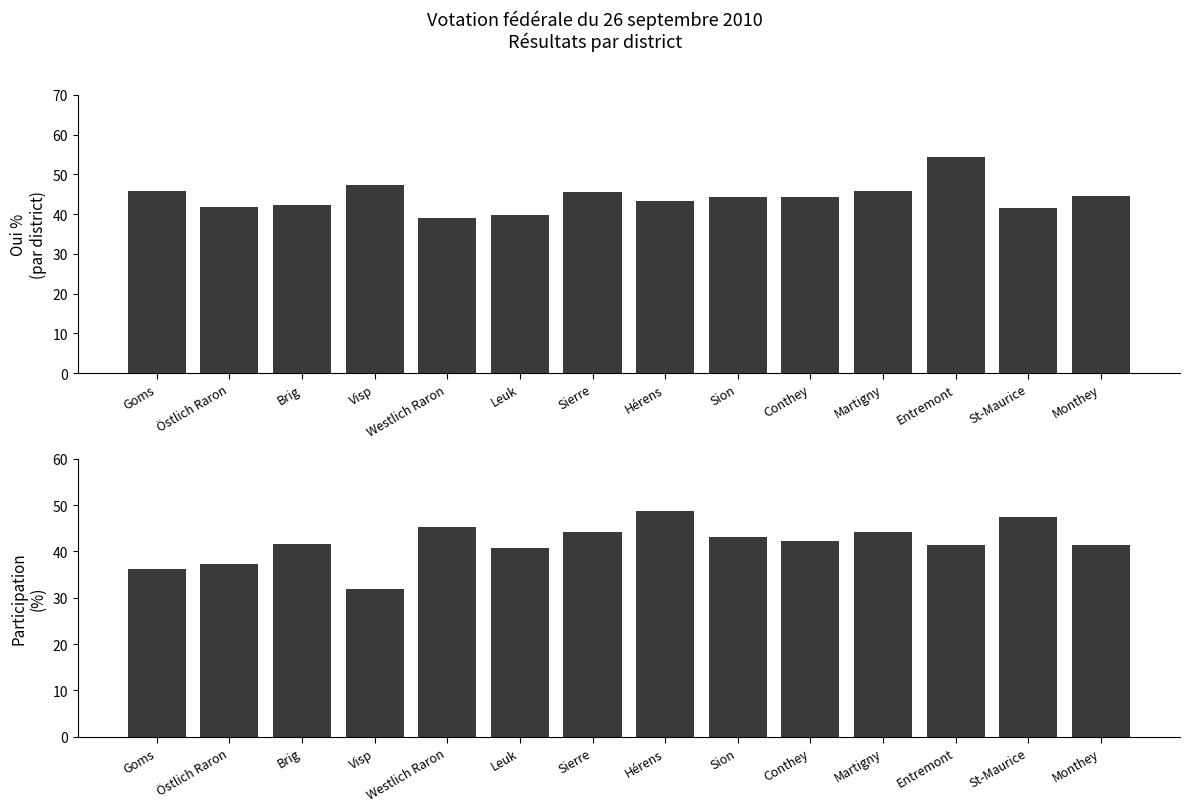

What is the difference between the maximum and minimum values in the Oui % series?

15.4